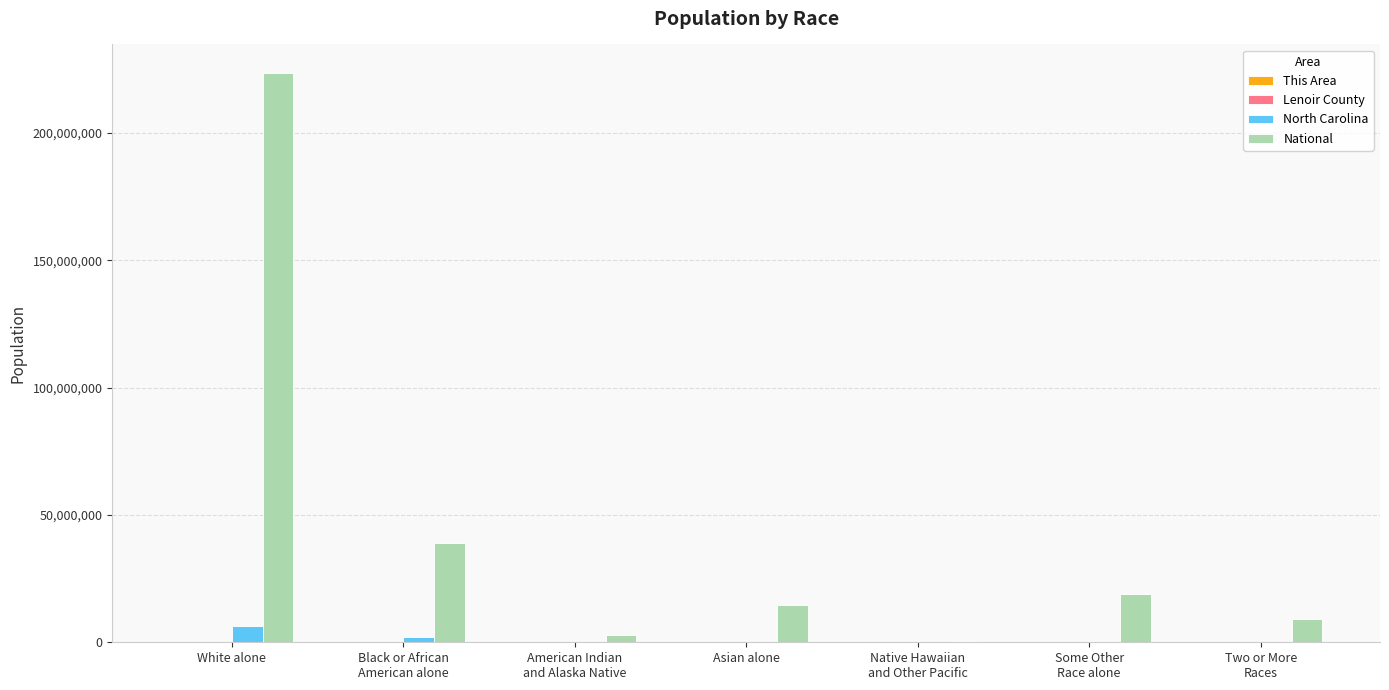

What is the maximum value for National?

223553265